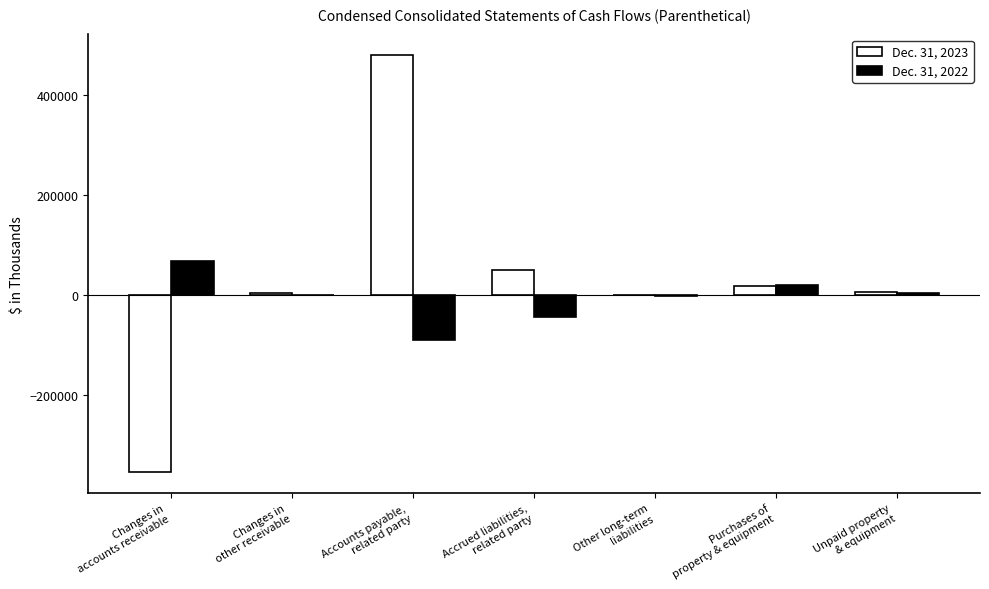

What is the greatest value displayed?

479613